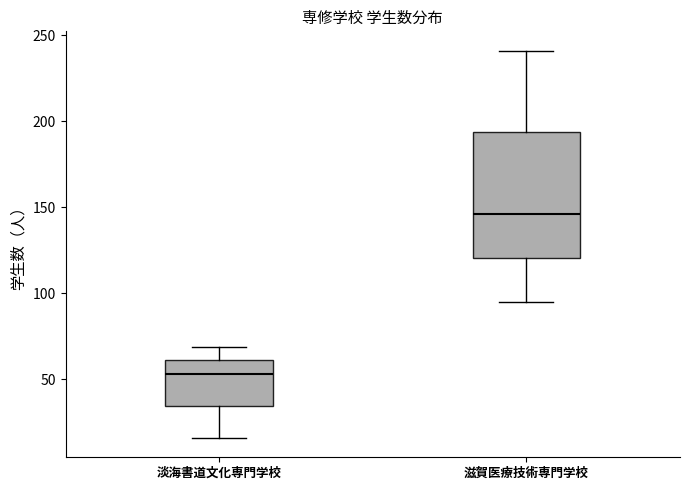

Reading left to right, transcribe this box plot: for each box, give where its median line is, the range the box spans, and where its two whiskers end, as read against the y-axis. The values are not printed on the chart, so give them approximately, as read against the axis.

淡海書道文化専門学校: median 55, box 35 to 60, whiskers 15 to 70
滋賀医療技術専門学校: median 145, box 120 to 195, whiskers 95 to 240